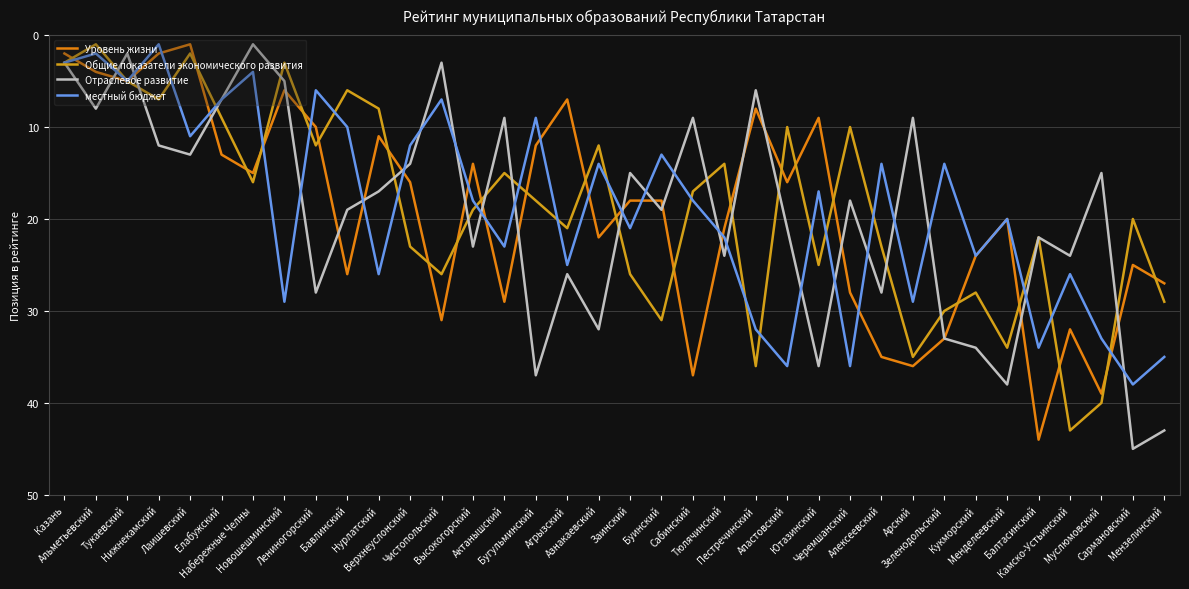

What is the greatest value displayed?

45